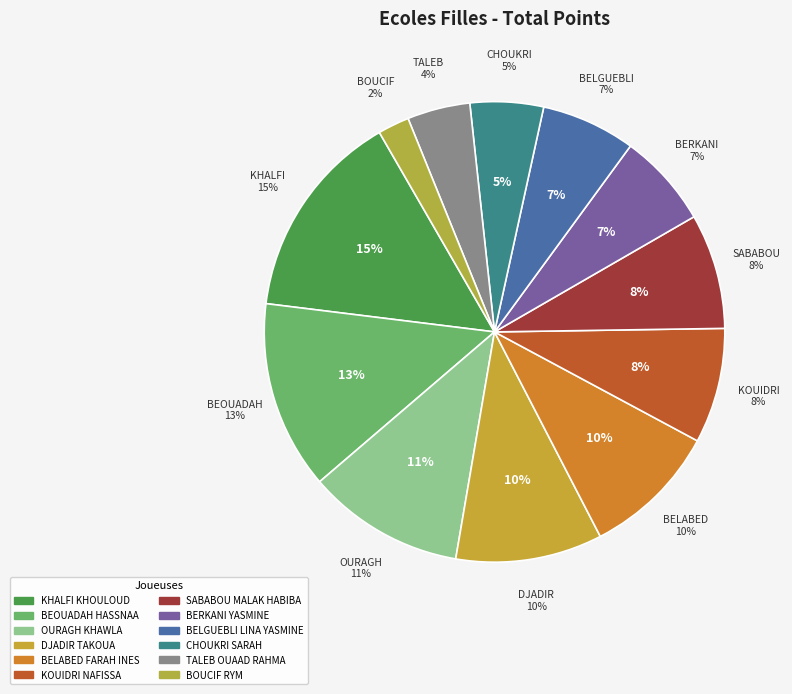

Does DJADIR TAKOUA represent more than half of the total?

No